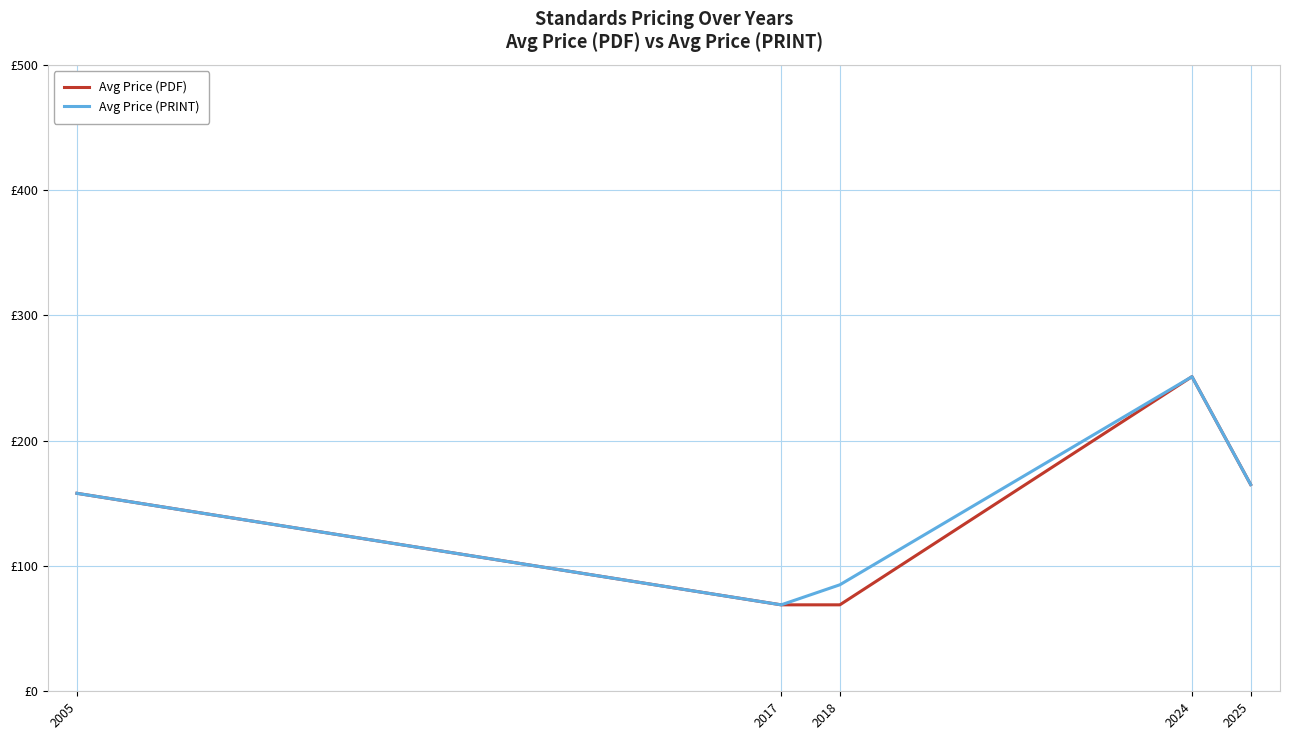

In Avg Price (PRINT), how many points are higher than both neighbors (excluding endpoints)?

1